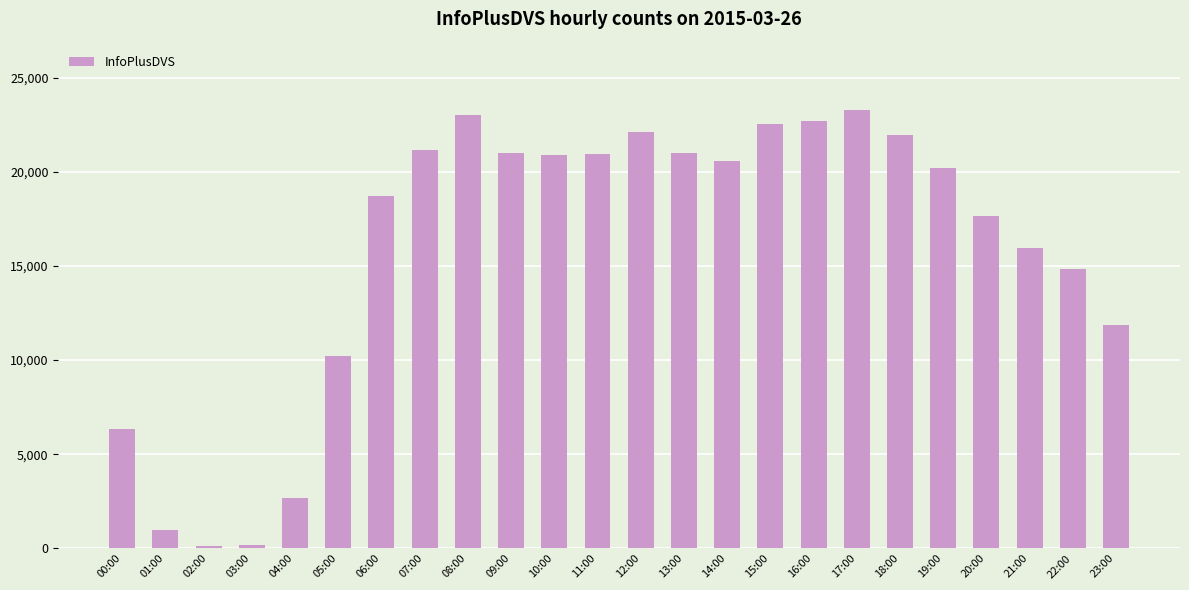

What is the greatest value displayed?

23279